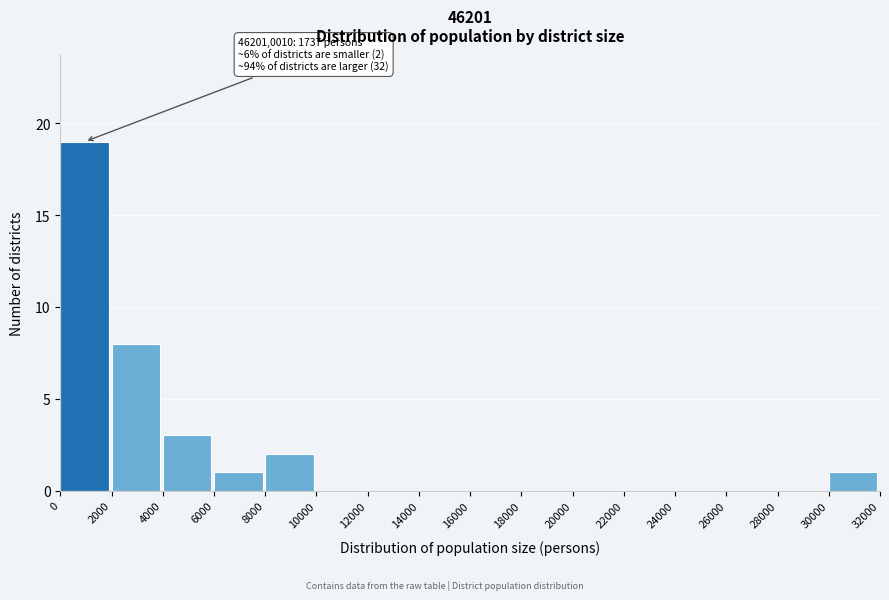

Which range on the x-axis has the tallest bar?

0 to 2000